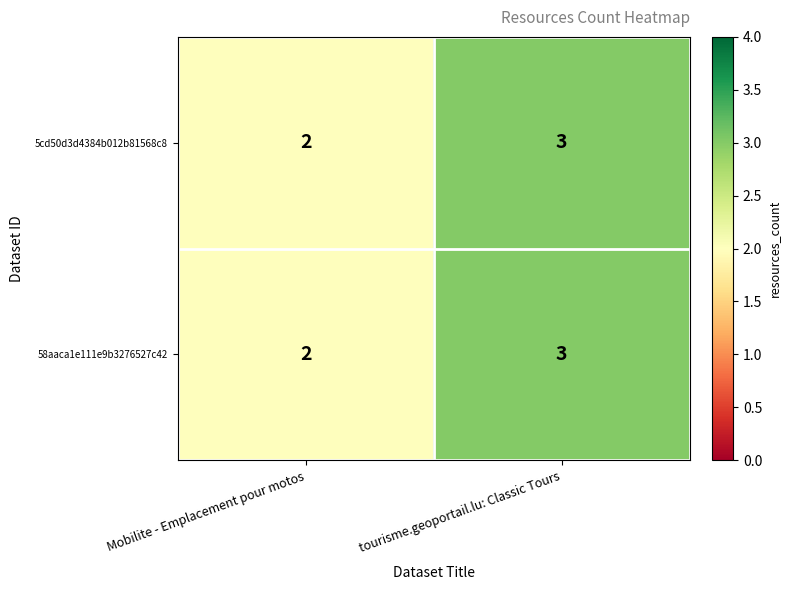

What is the sum of the 58aaca1e111e9b3276527c42 values at Mobilite - Emplacement pour motos and tourisme.geoportail.lu: Classic Tours?

5